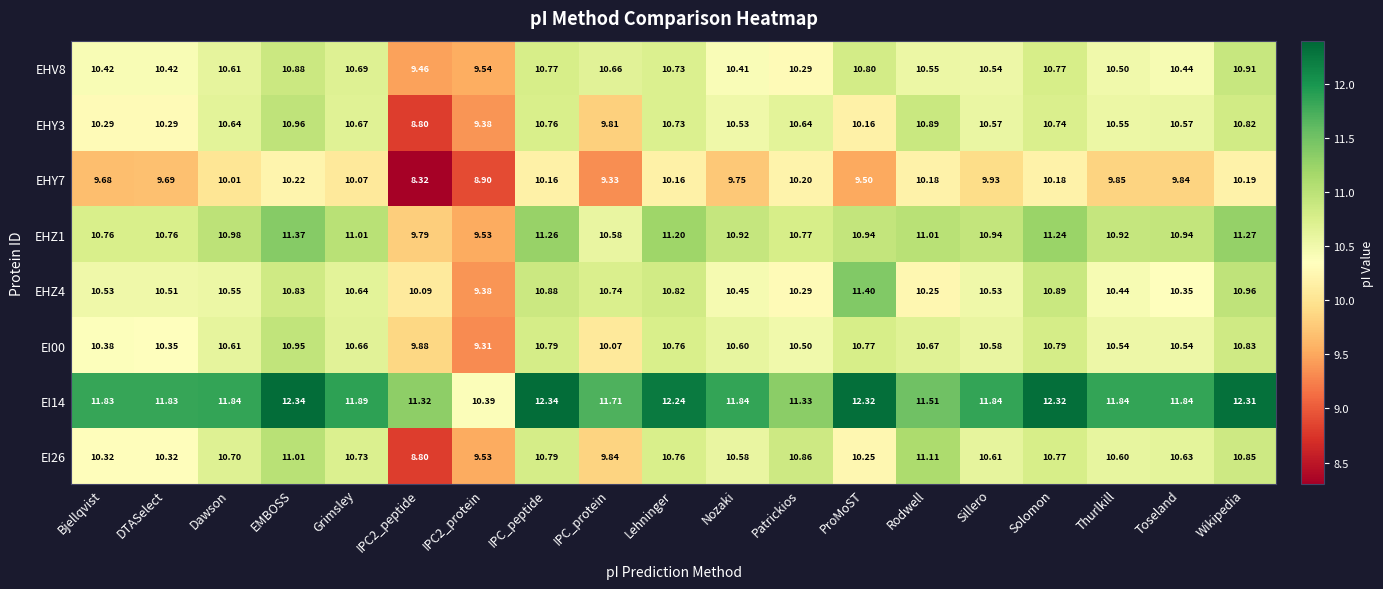

At which label is EI00 closest to 10?

IPC_protein